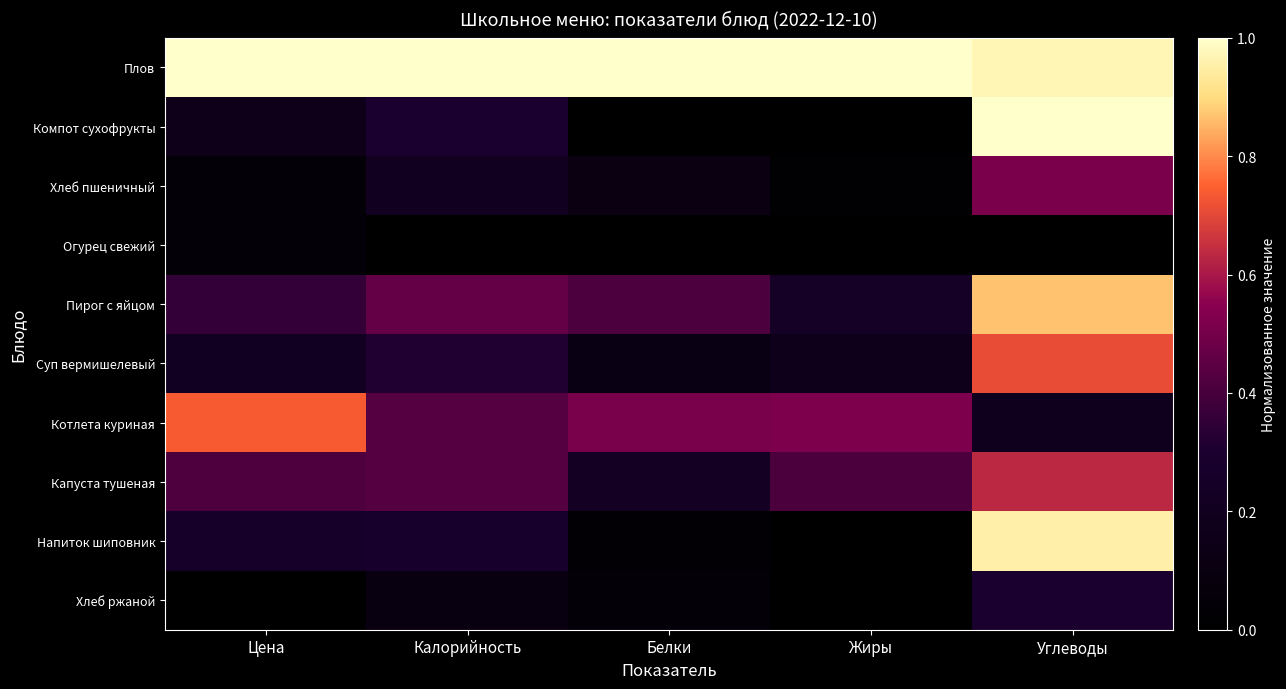

At how many categories does at least one series exceed 0?

5